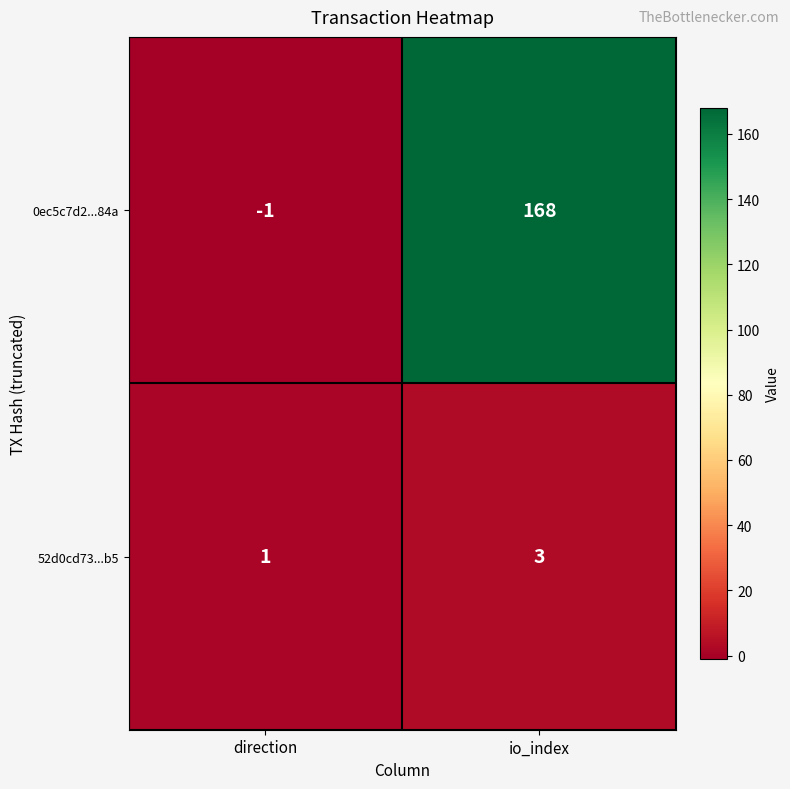

Between direction and io_index, which series saw the biggest shift?

0ec5c7d2...84a